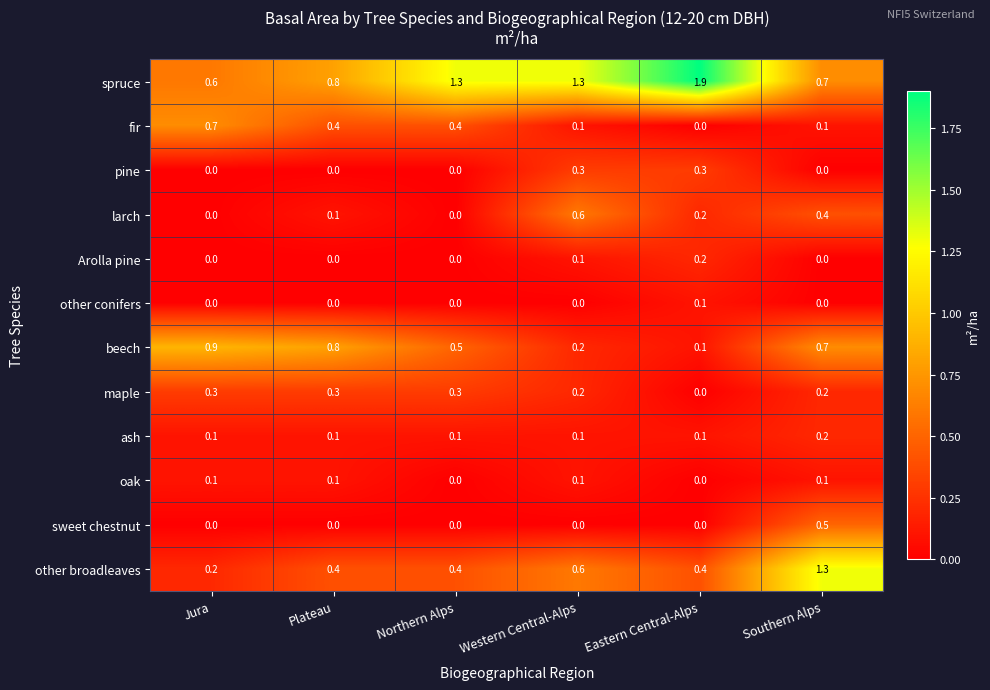

Read the spruce value at Northern Alps.

1.3